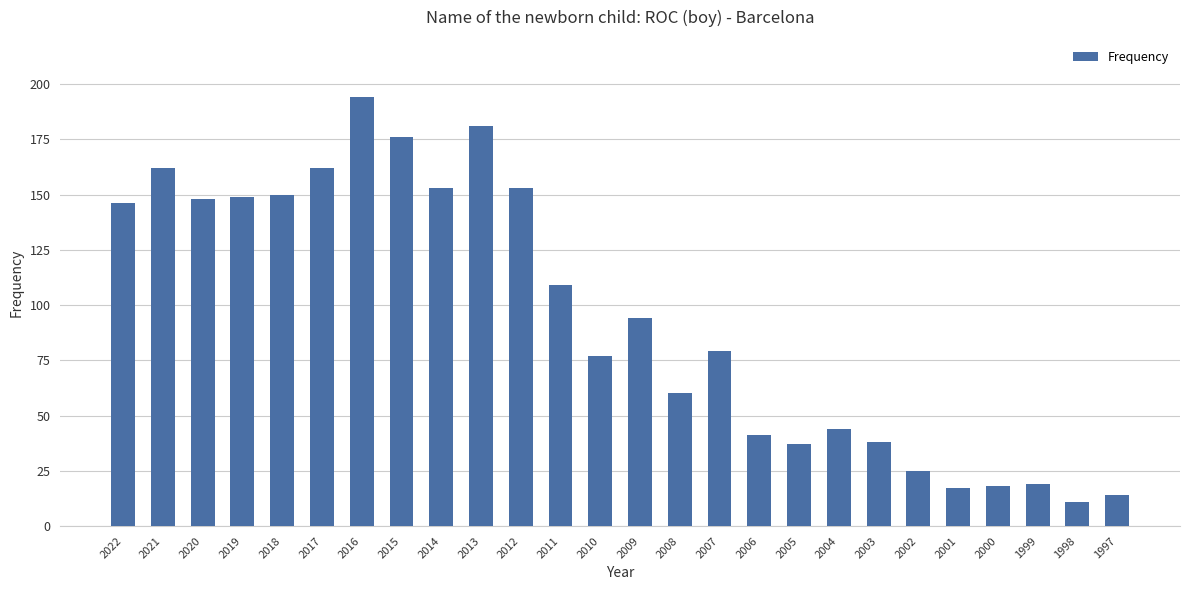

Is it true that the value at 2020 is 245?

False